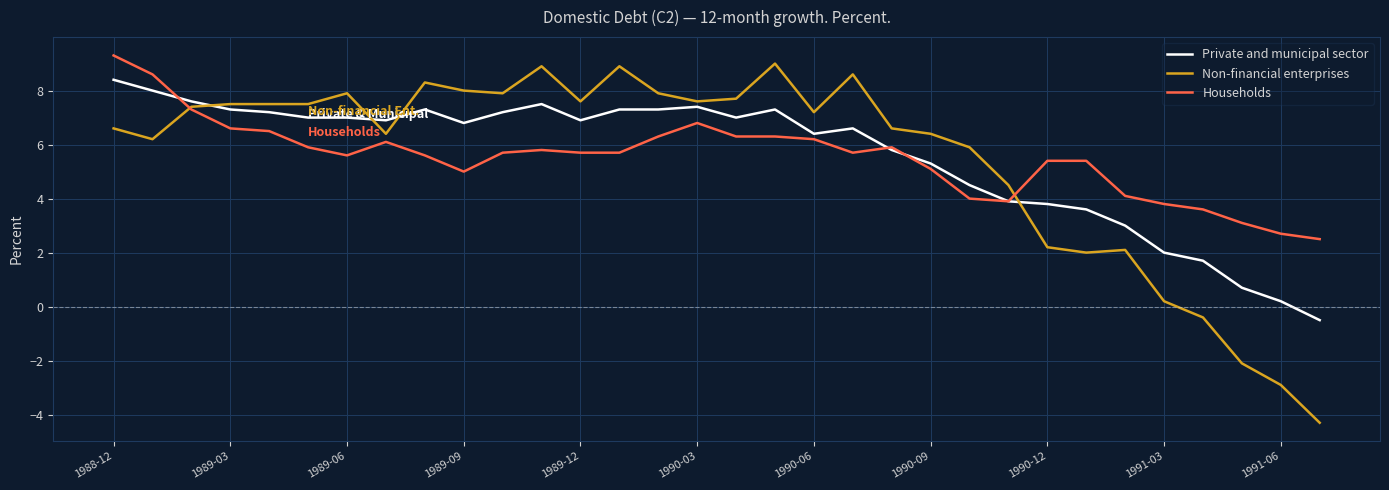

List the series in order of their peak value, lowest first.

Private and municipal sector, Non-financial enterprises, Households